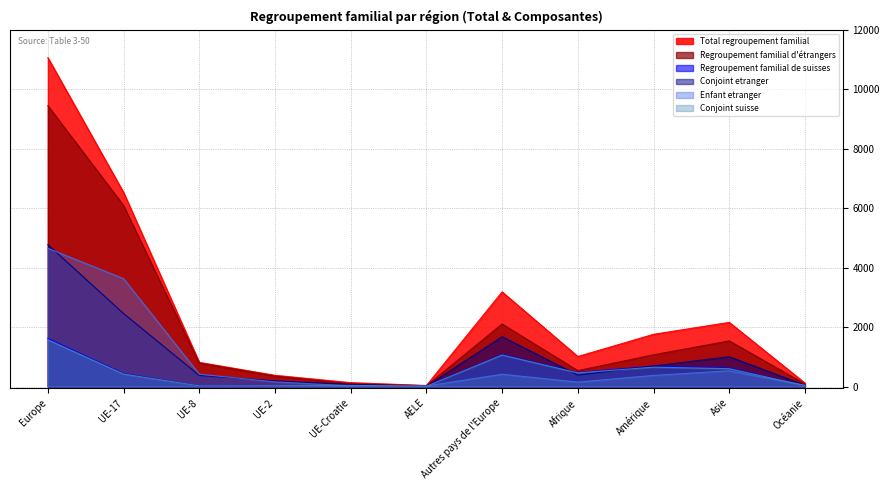

Does the chart have visible grid lines?

Yes